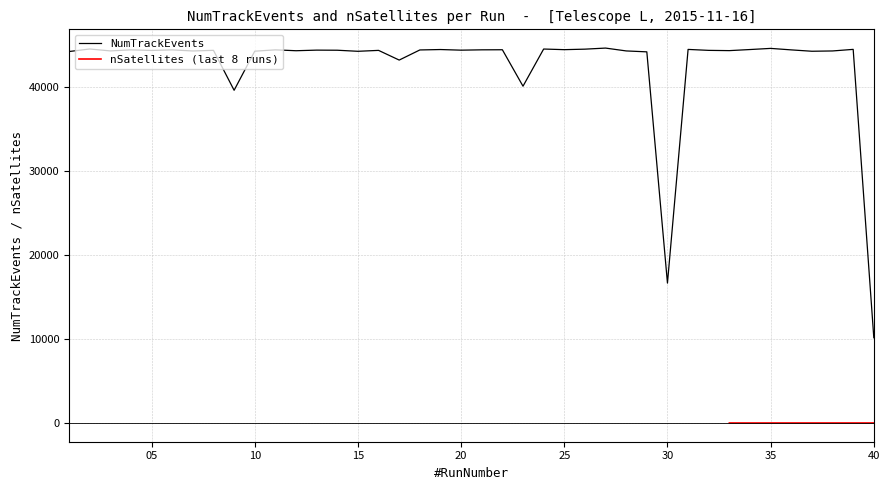

What is the difference between the maximum and second lowest values?

27945